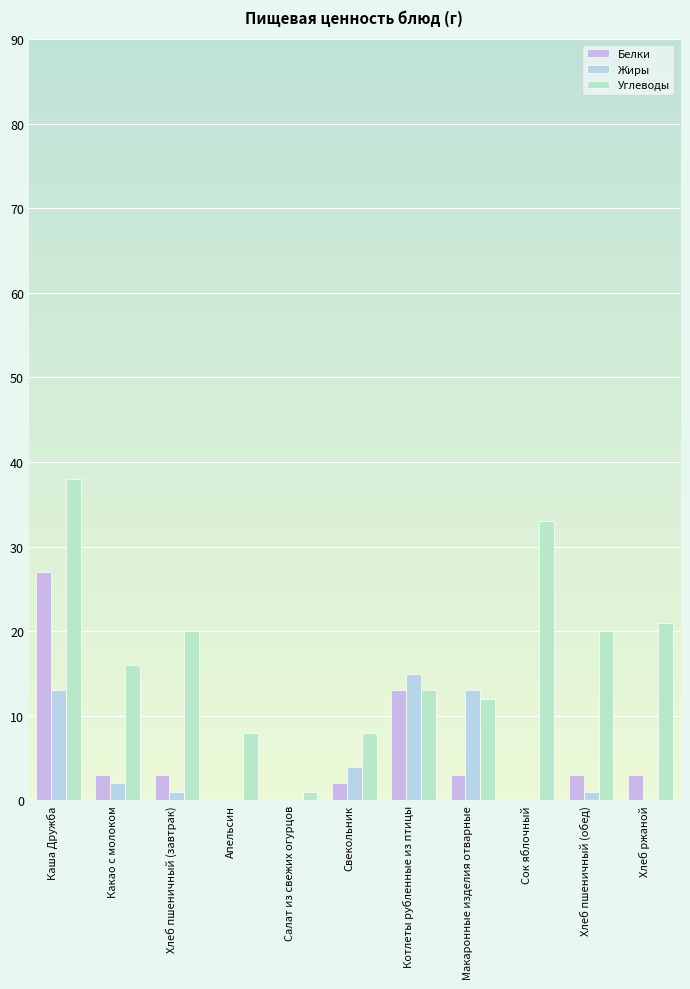

What is the greatest value displayed?

38